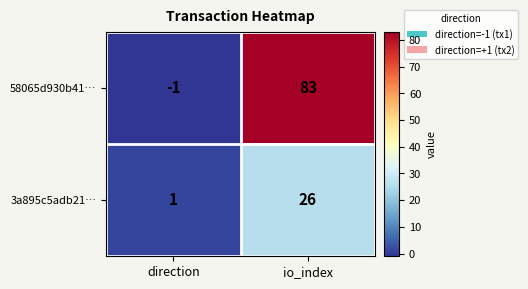

At io_index, list the series in order from smallest to largest.

3a895c5adb21…, 58065d930b41…